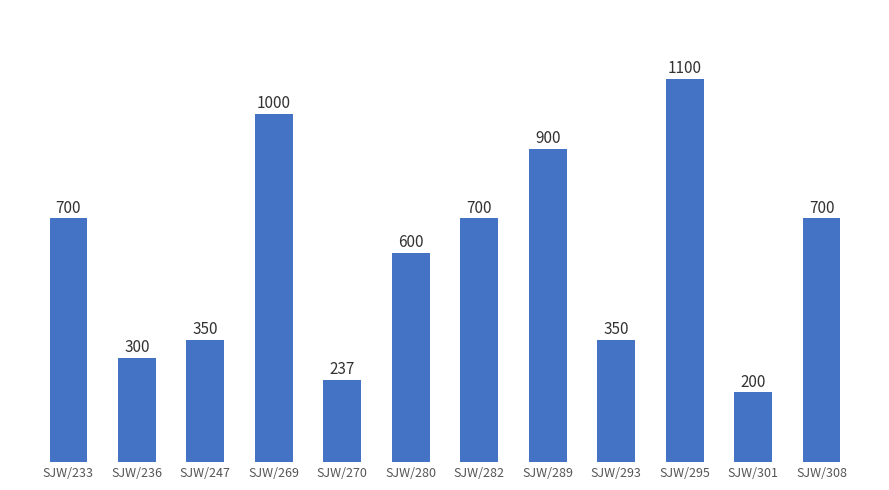

What is the approximate value at SJW/270?

237